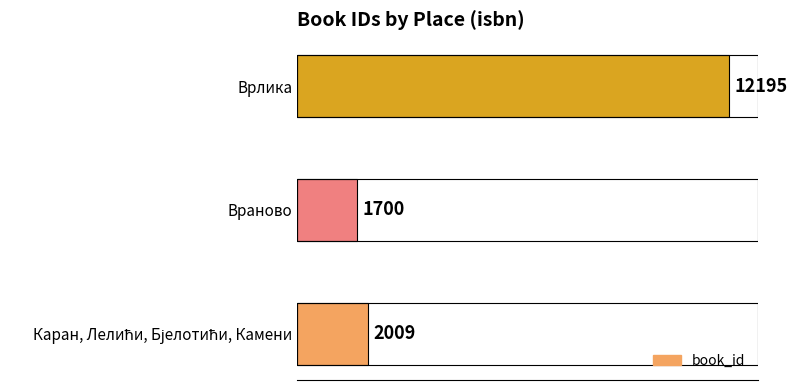

True or false: the data shows 12195 at Врлика.

True